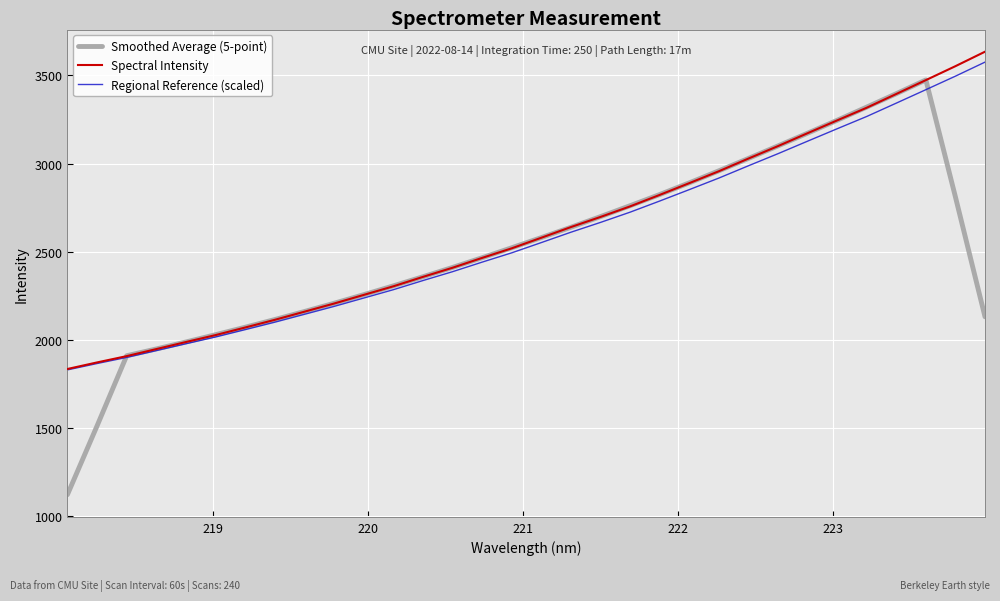

What is the difference between the maximum and minimum values in the Smoothed Average (5-point) series?

2350.5